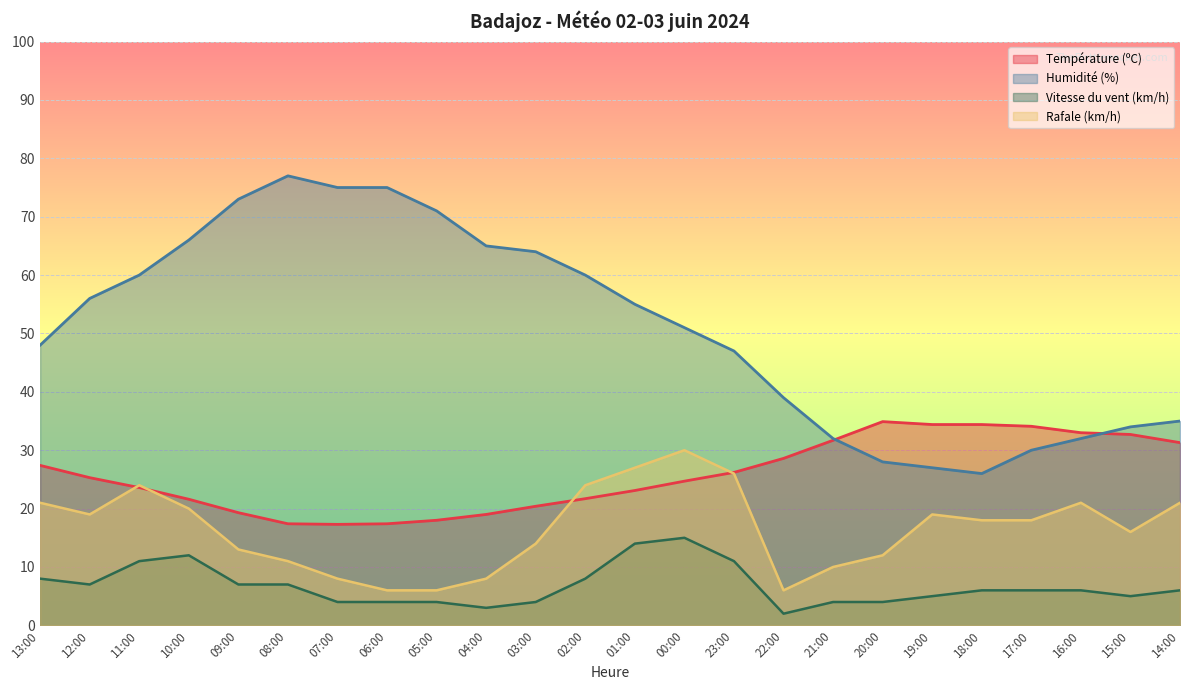

Is the value of Humidité (%) at 17:00 greater than the value of Température (ºC) at 09:00?

Yes